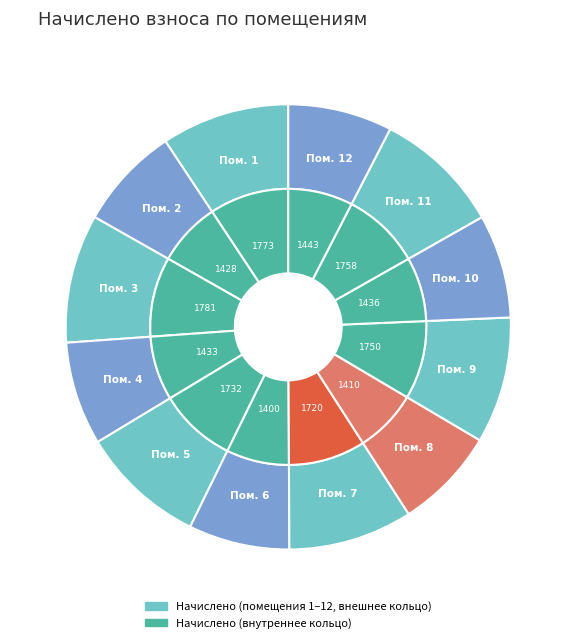

What is the total percentage of 7 and 9?

18.2%